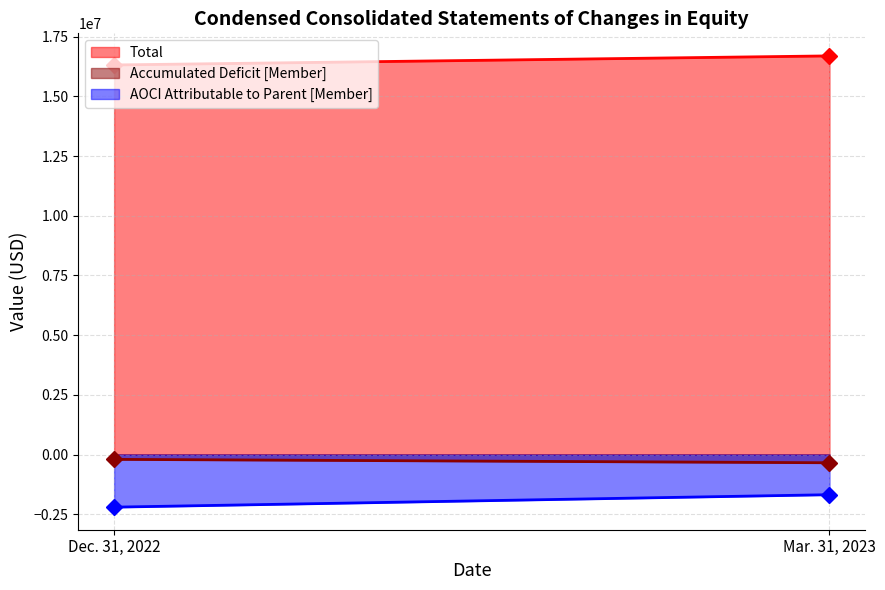

What is the difference between the maximum and minimum values in the AOCI Attributable to Parent [Member] series?

521932